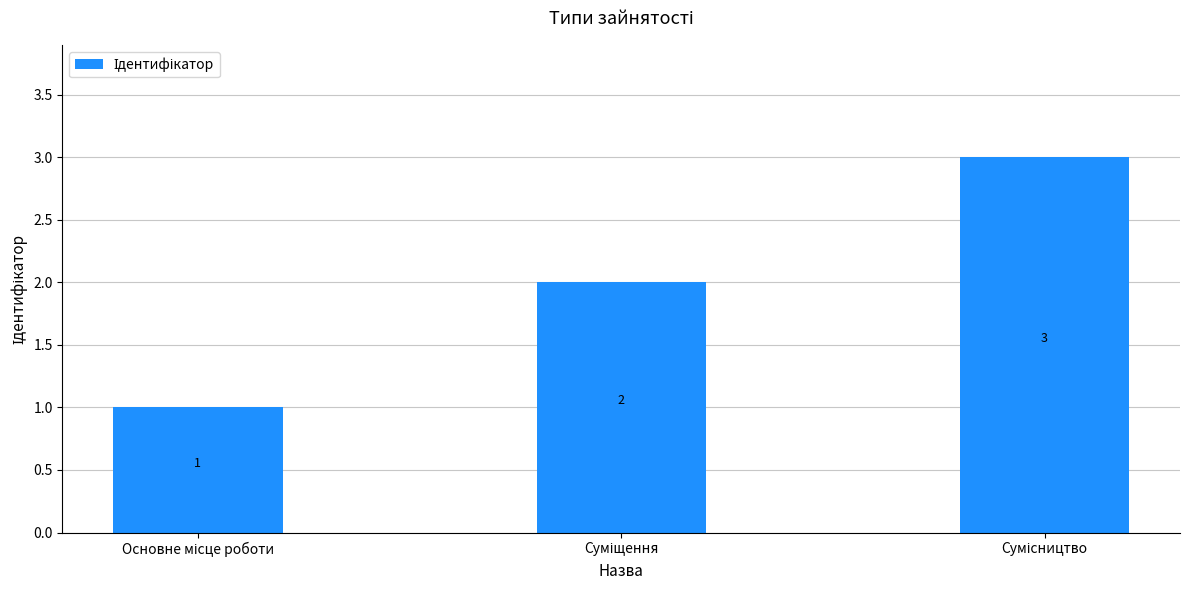

What is the difference between the second highest and minimum values?

1